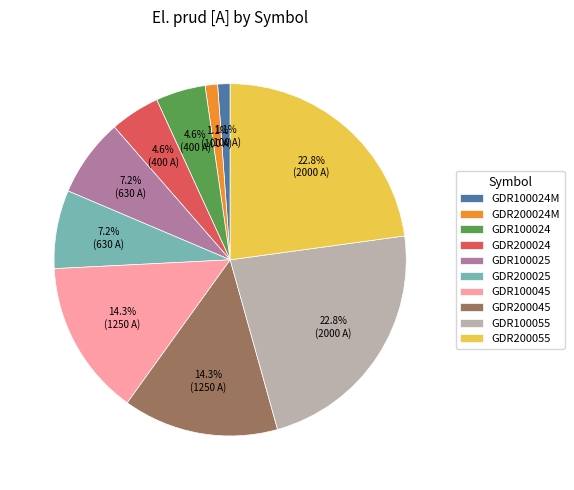

To the nearest percent, what is the difference between the largest and smallest slice percentages?

22%